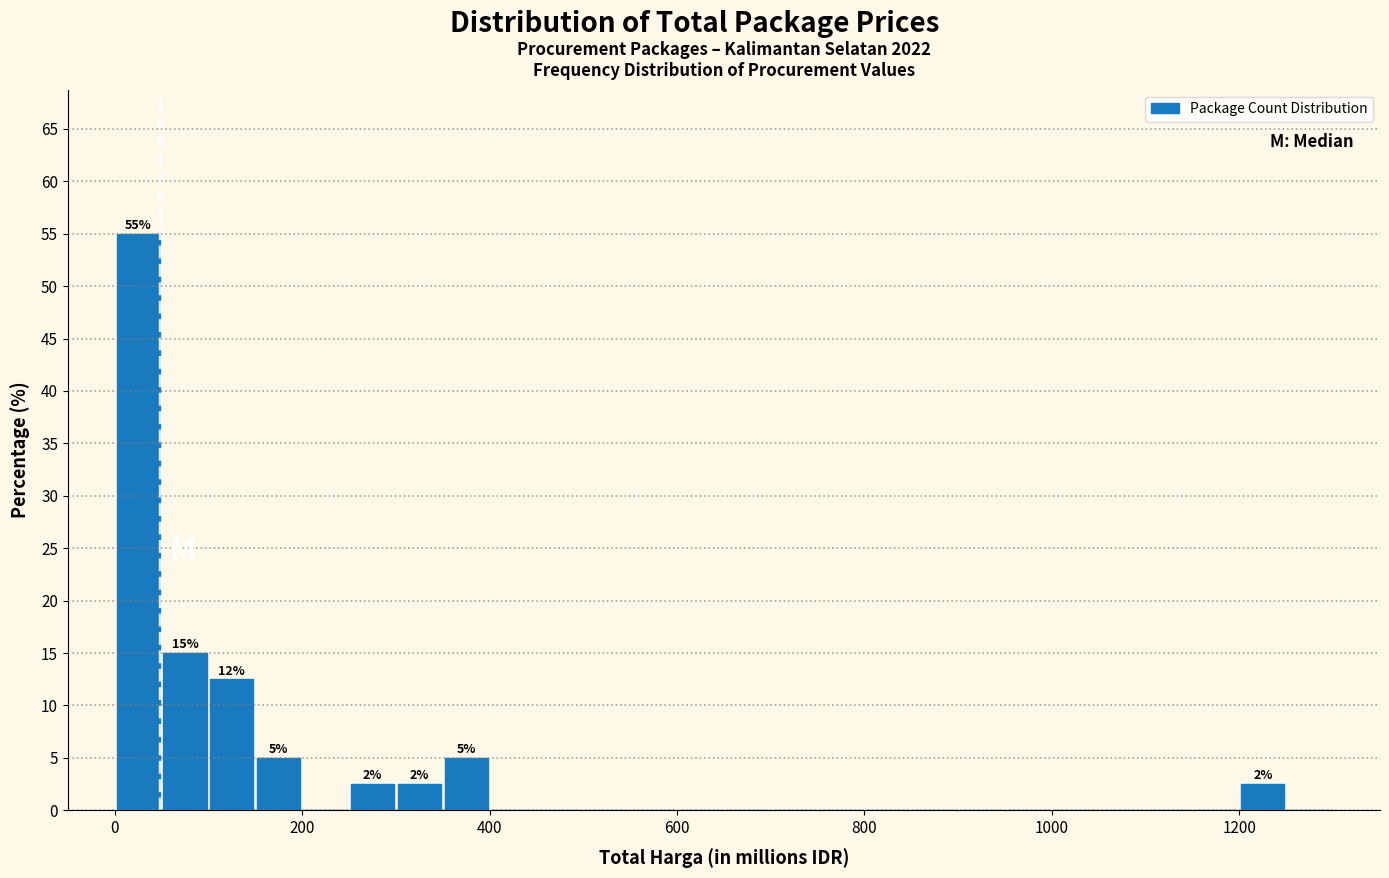

Read against the x-axis, roughly where is the centre of the tallest bar?

20